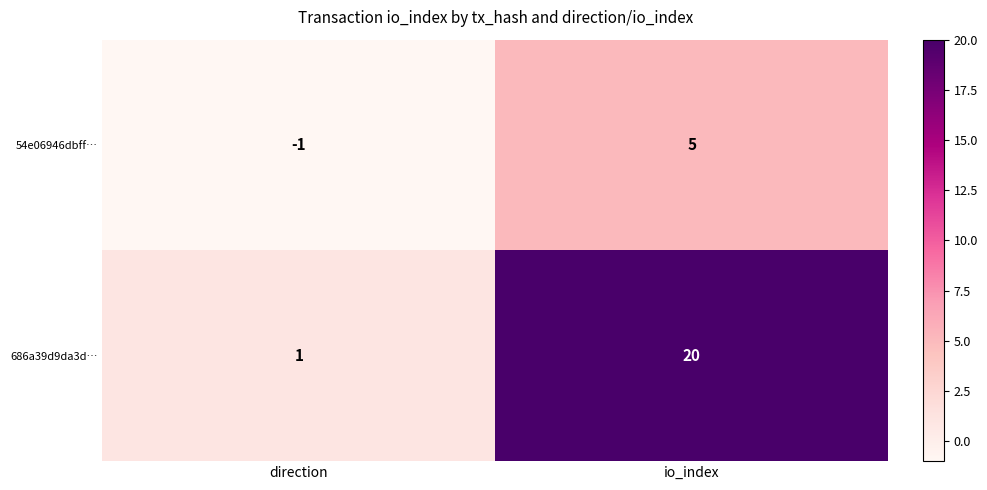

What is the difference between the 686a39d9da3d… values at direction and io_index?

19